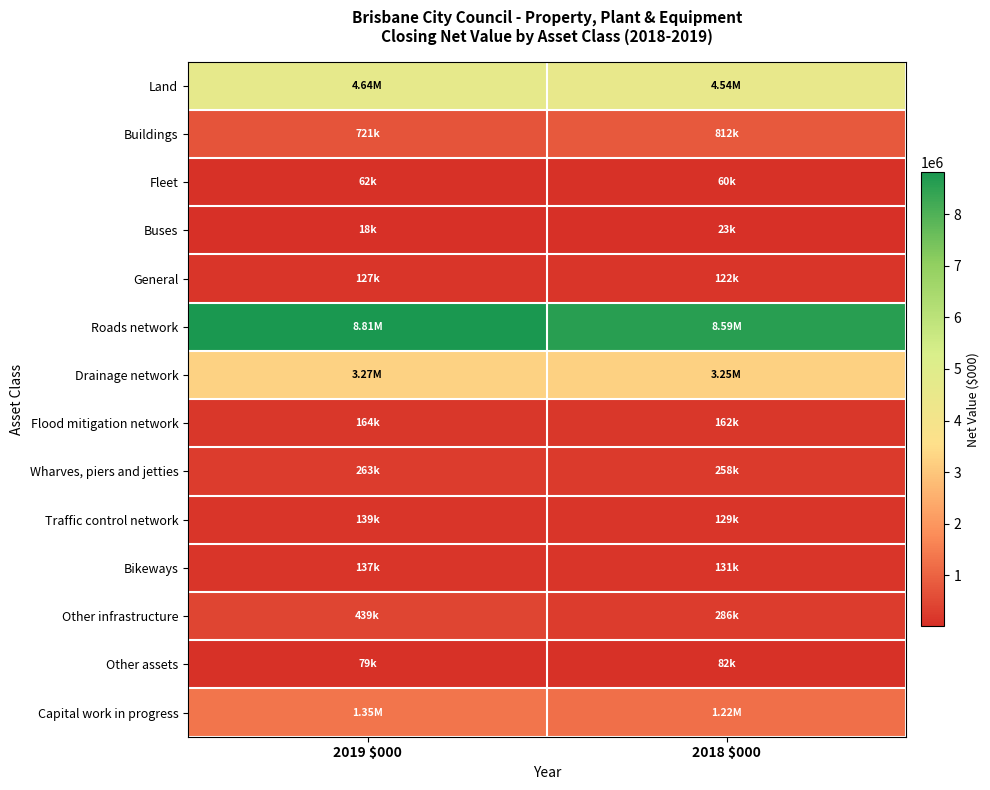

What is the difference between the highest and lowest values at 2019 $000?

8792537